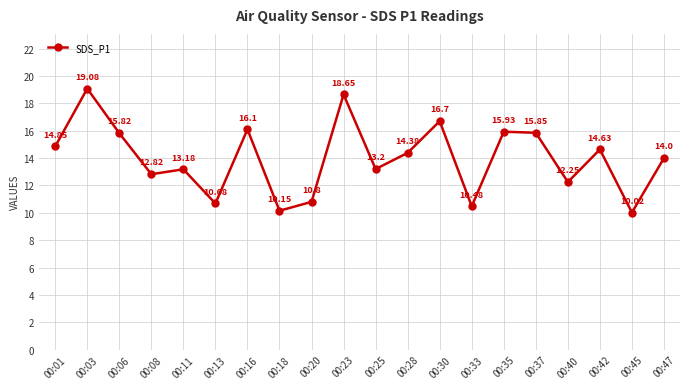

How many distinct data groups are displayed?

1